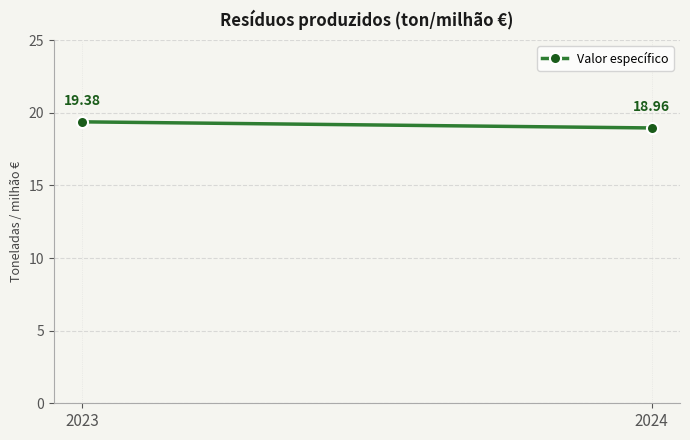

What is the average value?

19.2